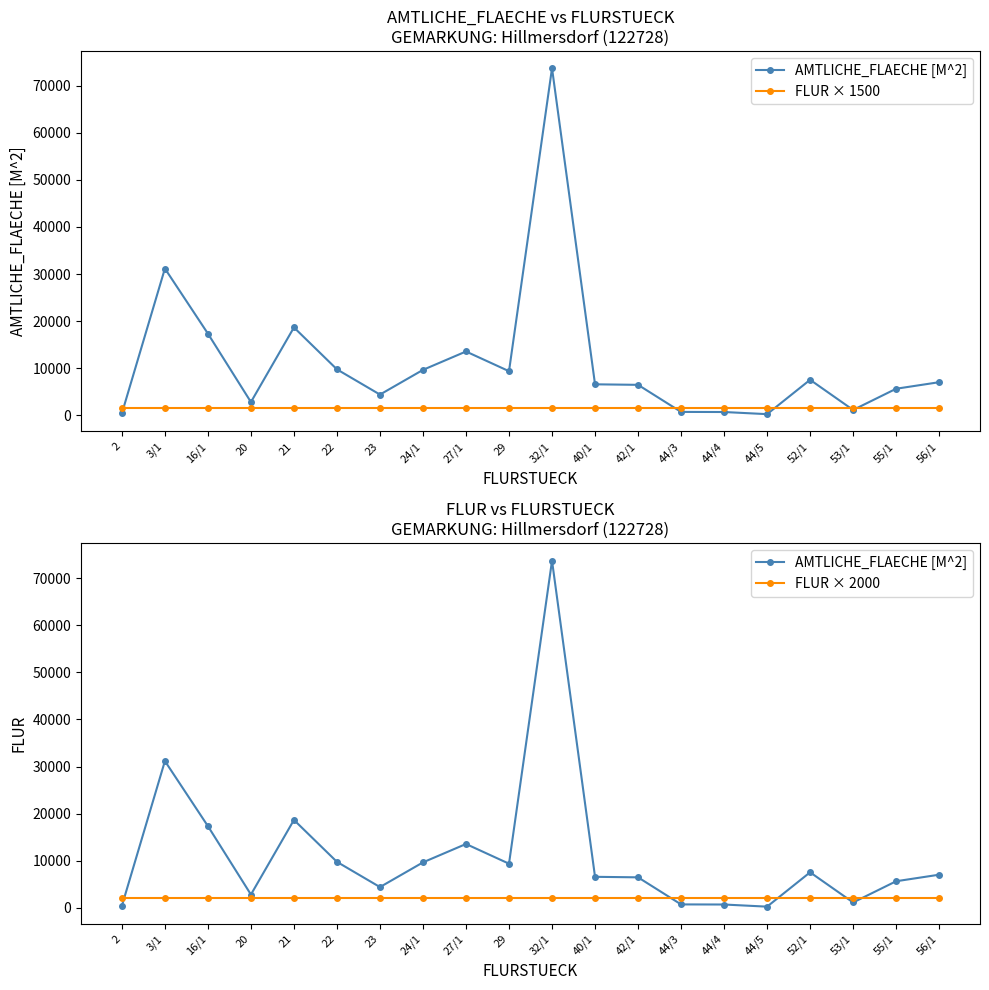

How many lines are shown in the chart?

3